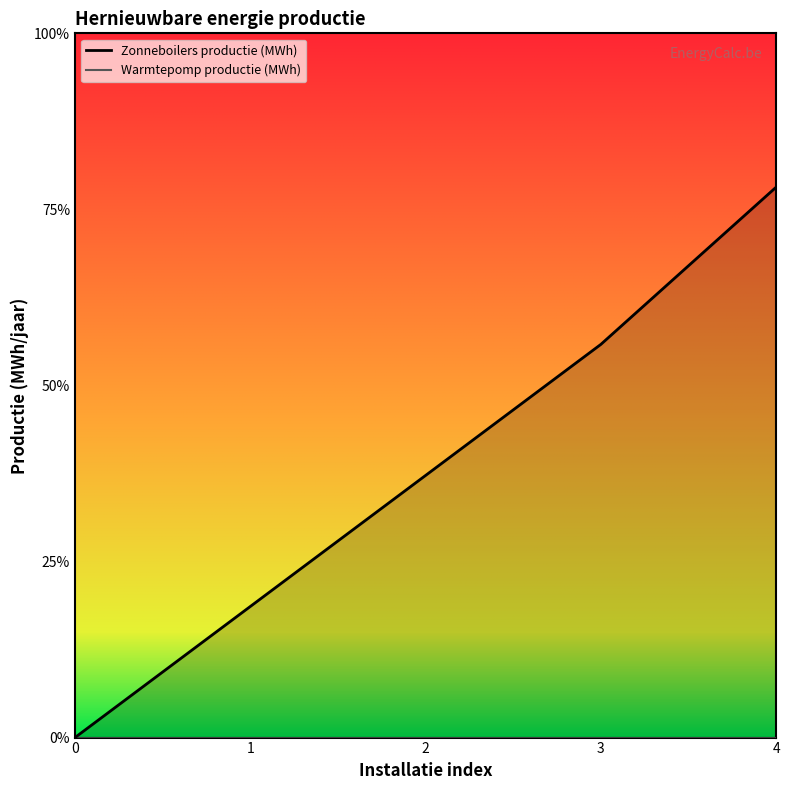

Count the number of categories in the chart.

5